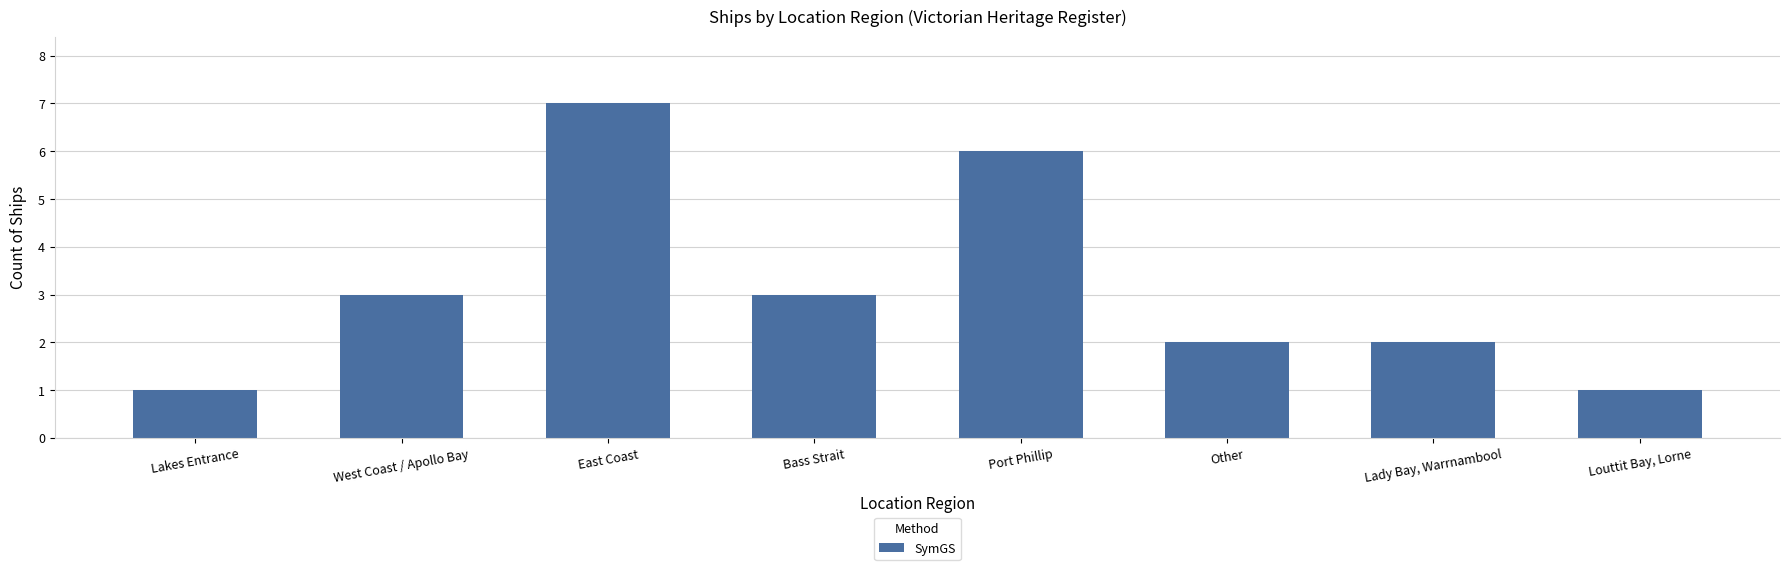

What is the greatest value displayed?

7